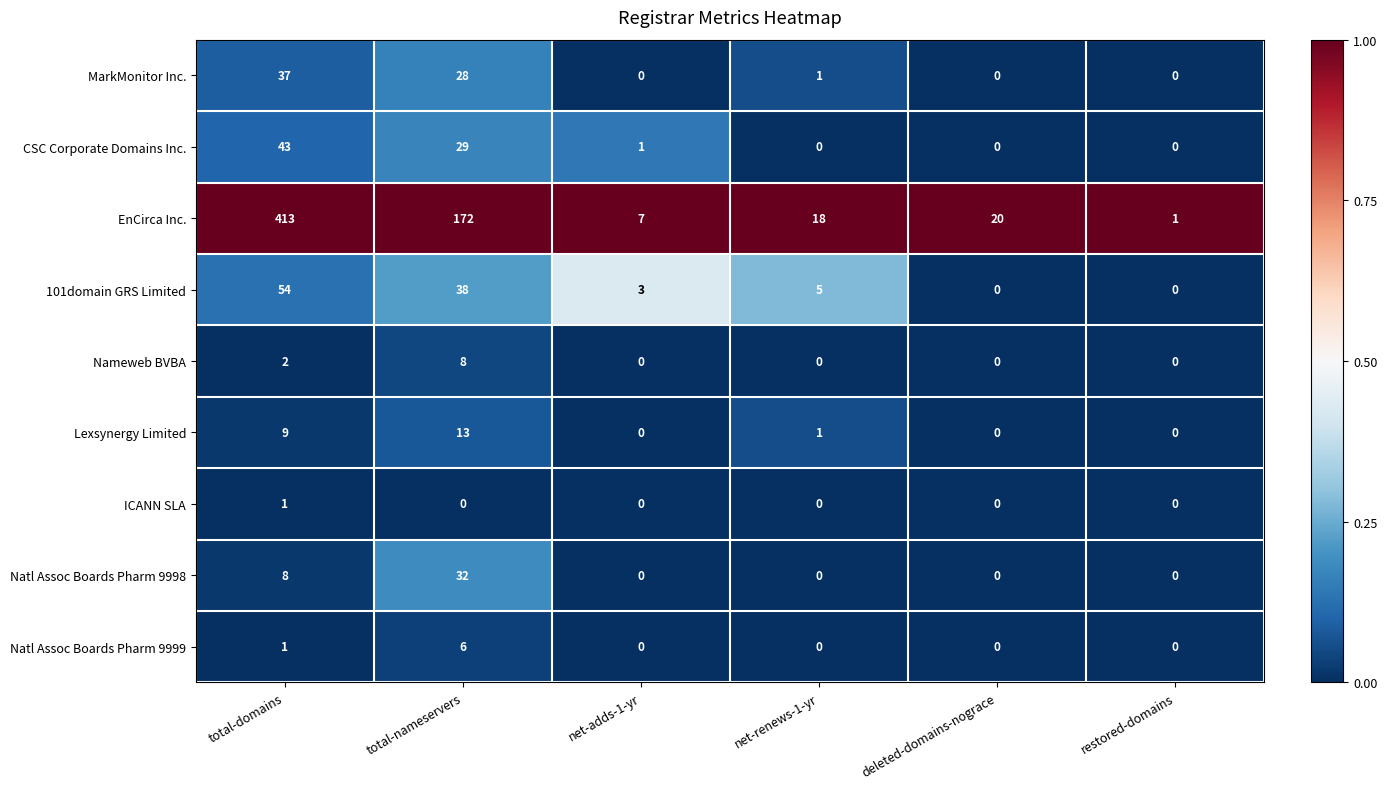

Is it true that EnCirca Inc. equals 12 at deleted-domains-nograce?

False